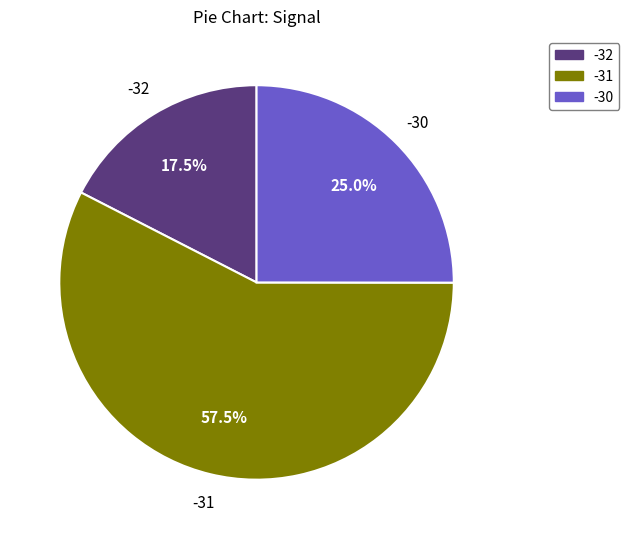

To the nearest percent, what is the average slice percentage?

33%